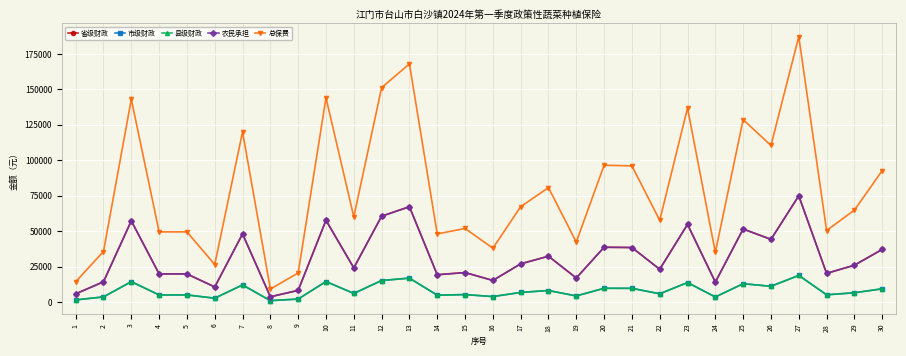

Reading left to right, list all the values displayed in this chart.

省级财政: 1=5702.4	2=14231.0	3=57216.0	4=19776.0	5=19776.0	6=10560.0	7=48000.0	8=3648.0	9=8160.0	10=57600.0	11=24000.0	12=60480.0	13=67200.0	14=19200.0	15=20736.0	16=15168.0	17=26880.0	18=32256.0	19=16896.0	20=38592.0	21=38400.0	22=23040.0	23=54720.0	24=13977.6	25=51456.0	26=44160.0	27=74880.0	28=20160.0	29=25920.0	30=37056.0
市级财政: 1=1425.6	2=3557.8	3=14304.0	4=4944.0	5=4944.0	6=2640.0	7=12000.0	8=912.0	9=2040.0	10=14400.0	11=6000.0	12=15120.0	13=16800.0	14=4800.0	15=5184.0	16=3792.0	17=6720.0	18=8064.0	19=4224.0	20=9648.0	21=9600.0	22=5760.0	23=13680.0	24=3494.4	25=12864.0	26=11040.0	27=18720.0	28=5040.0	29=6480.0	30=9264.0
县级财政: 1=1425.6	2=3557.8	3=14304.0	4=4944.0	5=4944.0	6=2640.0	7=12000.0	8=912.0	9=2040.0	10=14400.0	11=6000.0	12=15120.0	13=16800.0	14=4800.0	15=5184.0	16=3792.0	17=6720.0	18=8064.0	19=4224.0	20=9648.0	21=9600.0	22=5760.0	23=13680.0	24=3494.4	25=12864.0	26=11040.0	27=18720.0	28=5040.0	29=6480.0	30=9264.0
农民承担: 1=5702.4	2=14231.0	3=57216.0	4=19776.0	5=19776.0	6=10560.0	7=48000.0	8=3648.0	9=8160.0	10=57600.0	11=24000.0	12=60480.0	13=67200.0	14=19200.0	15=20736.0	16=15168.0	17=26880.0	18=32256.0	19=16896.0	20=38592.0	21=38400.0	22=23040.0	23=54720.0	24=13977.6	25=51456.0	26=44160.0	27=74880.0	28=20160.0	29=25920.0	30=37056.0
总保费: 1=14256.0	2=35577.6	3=143040.0	4=49440.0	5=49440.0	6=26400.0	7=120000.0	8=9120.0	9=20400.0	10=144000.0	11=60000.0	12=151200.0	13=168000.0	14=48000.0	15=51840.0	16=37920.0	17=67200.0	18=80640.0	19=42240.0	20=96480.0	21=96000.0	22=57600.0	23=136800.0	24=34944.0	25=128640.0	26=110400.0	27=187200.0	28=50400.0	29=64800.0	30=92640.0